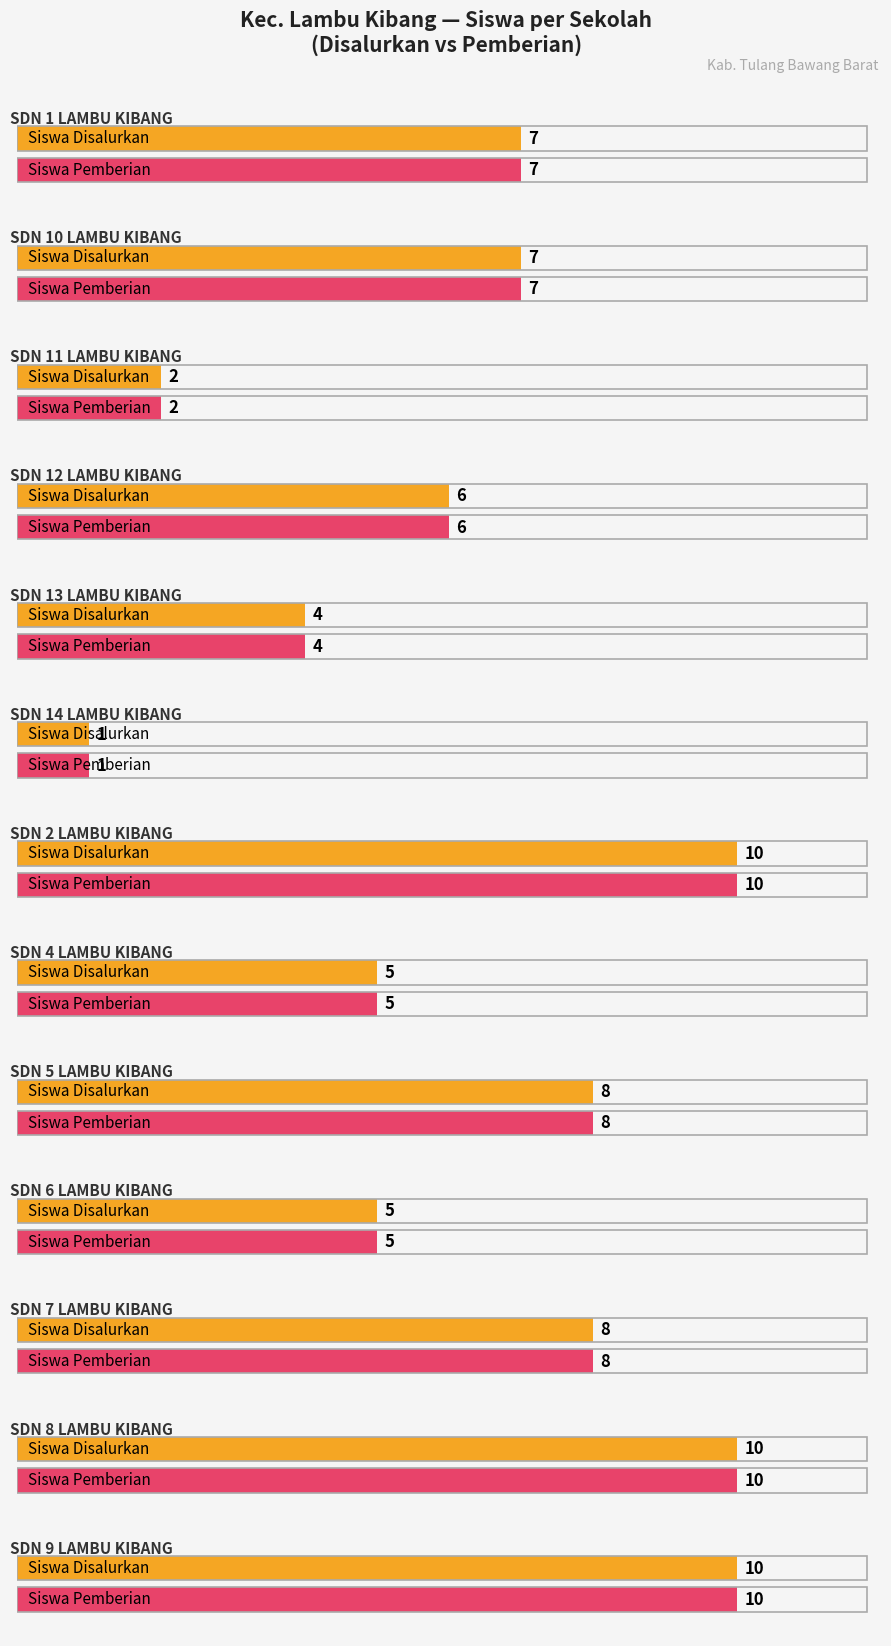

The Siswa Disalurkan series shows 10 at SDN 9 LAMBU KIBANG. True or false?

True